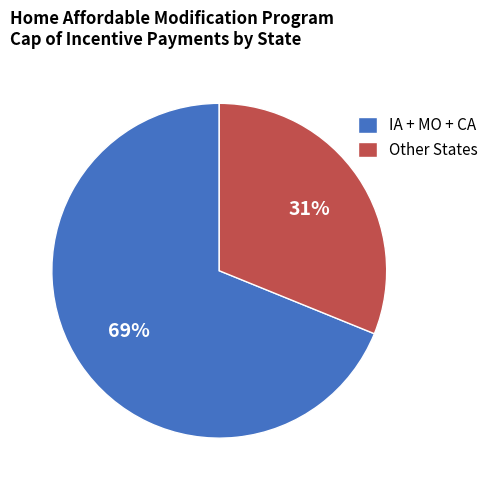

Do IA + MO + CA and Other States together represent more than half of the pie?

Yes